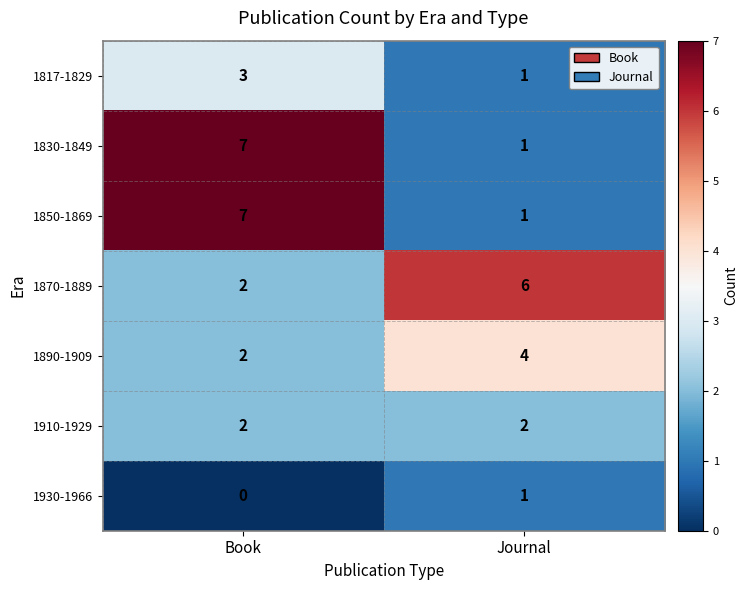

At which label is 1930-1966 closest to 0?

Book